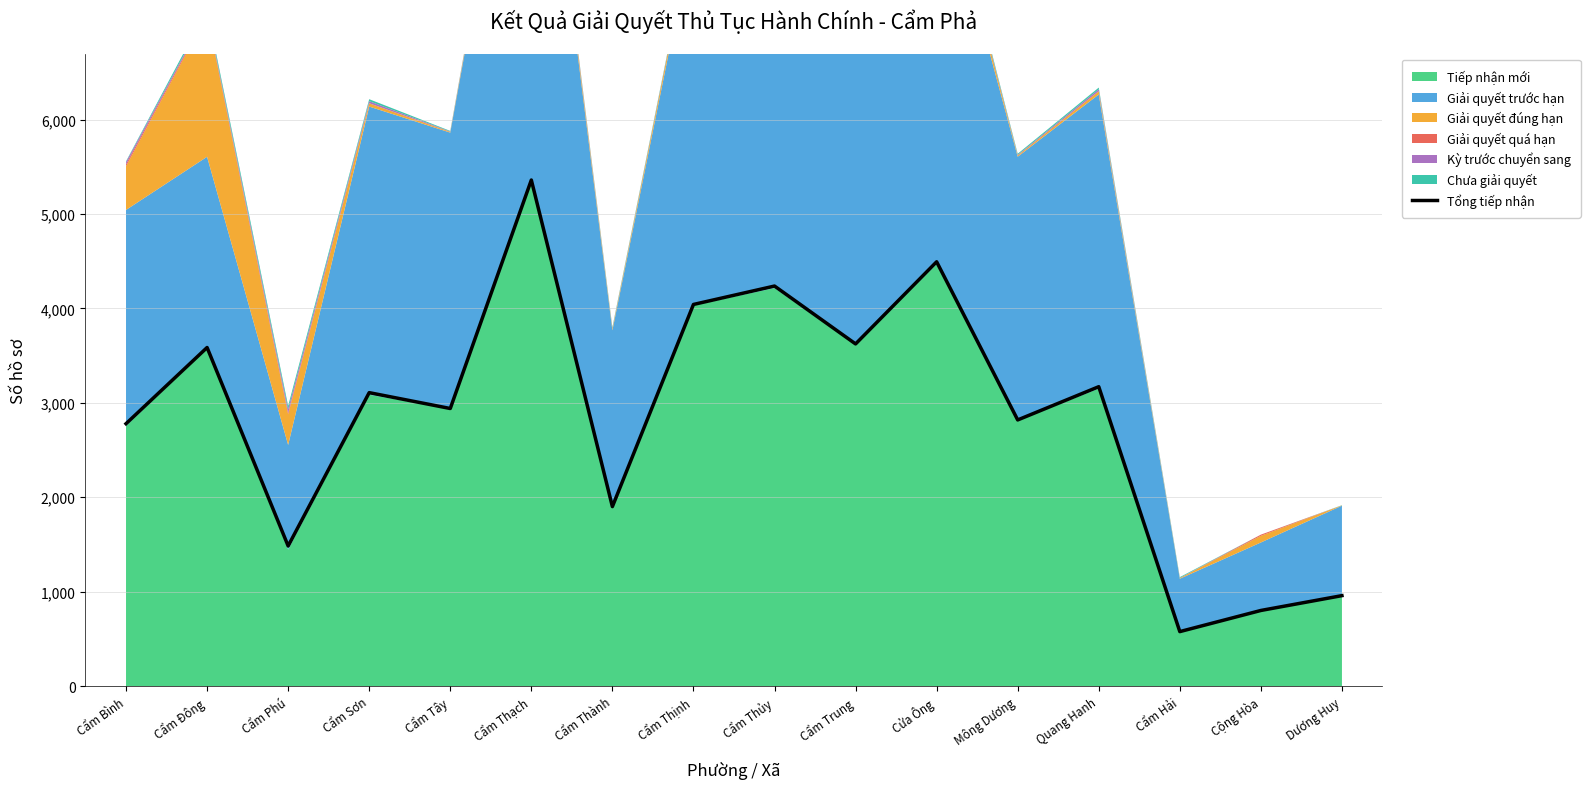

Where is the data nearest to the value 2968?

Cẩm Tây